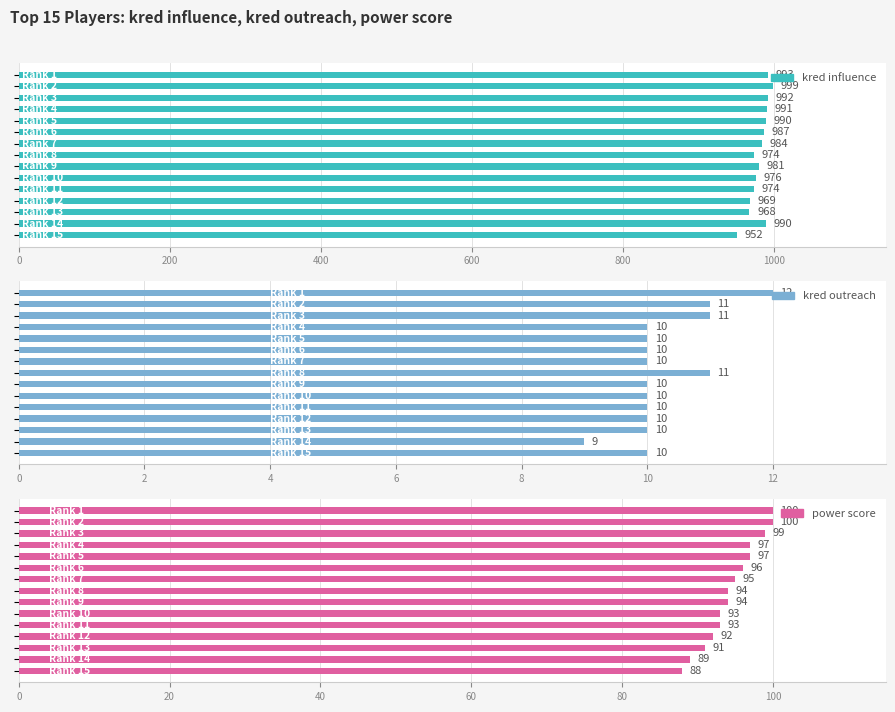

Which series changed the most between 200 and 800?

kred influence